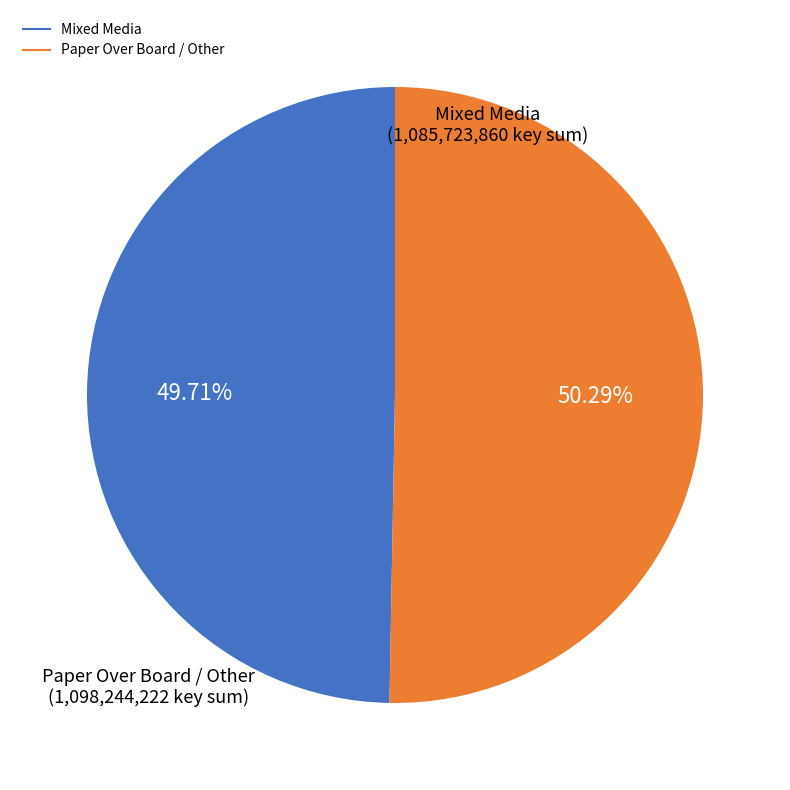

Does any single category account for the majority?

Yes